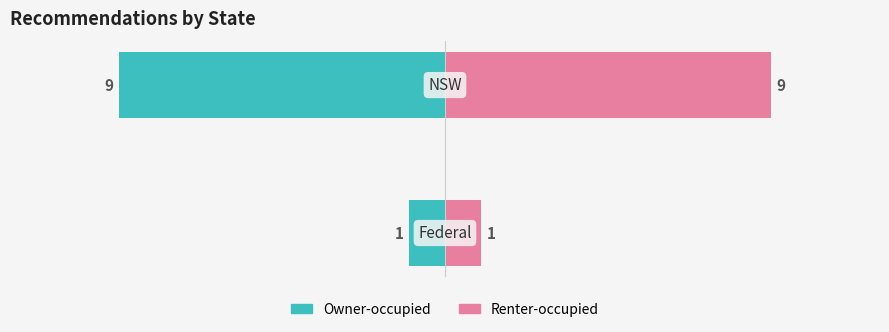

What is the greatest value displayed?

9